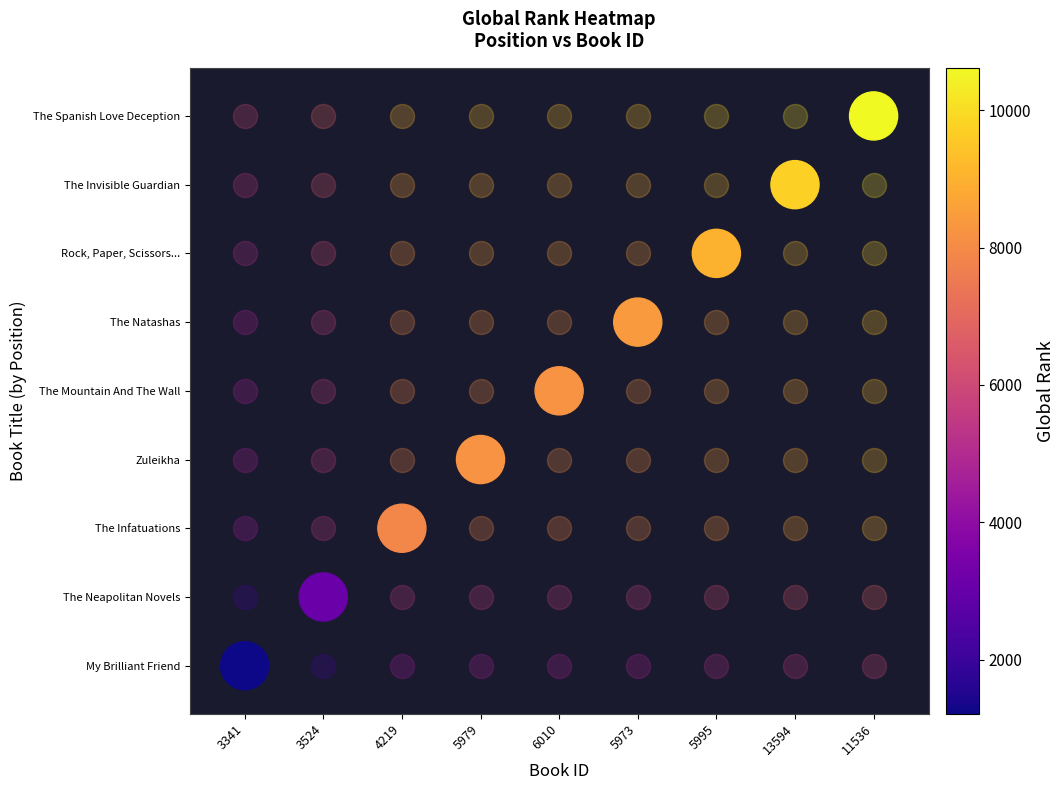

Rank the categories by value from highest to lowest.

11536, 13594, 5995, 5973, 6010, 5979, 4219, 3524, 3341